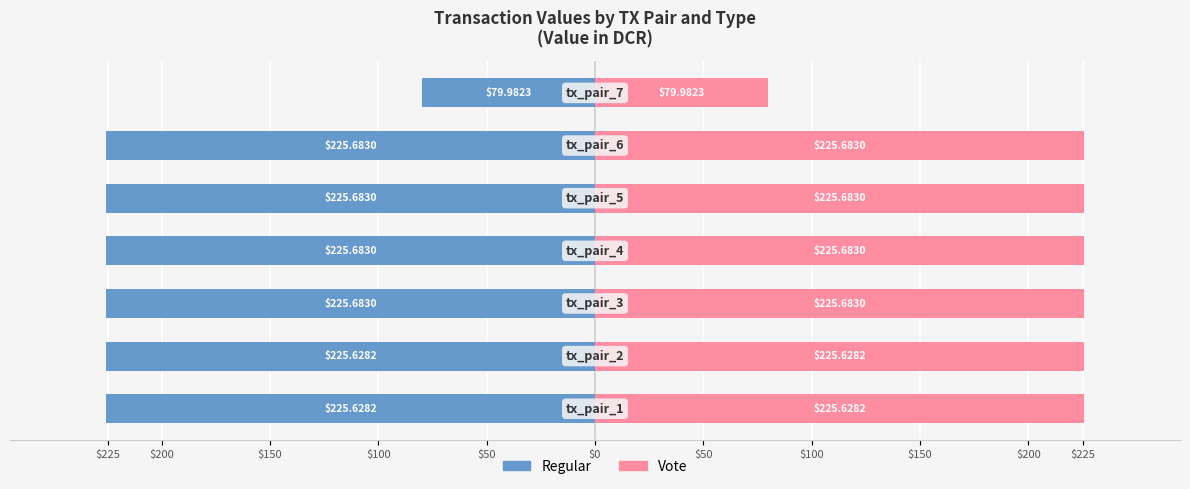

What is the maximum value shown in the chart?

225.7